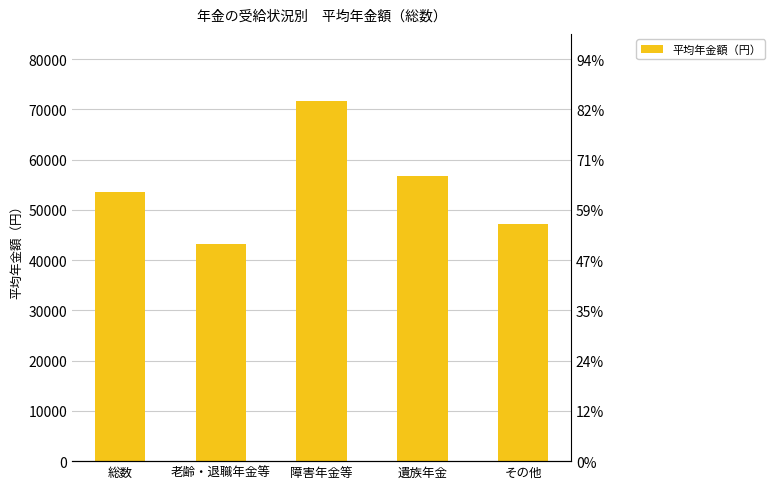

How many bars are there in total?

5